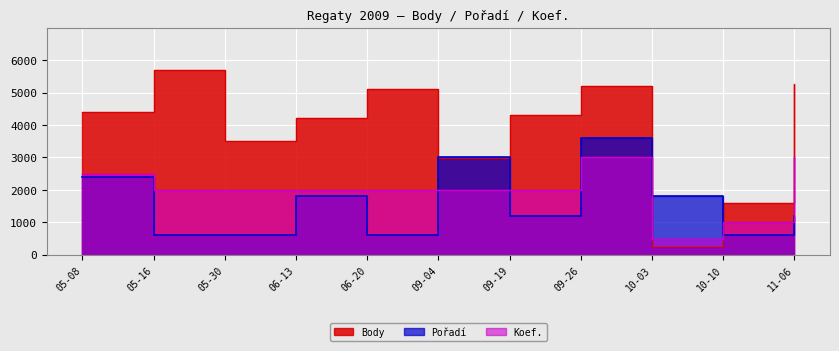

How many lines are shown in the chart?

3